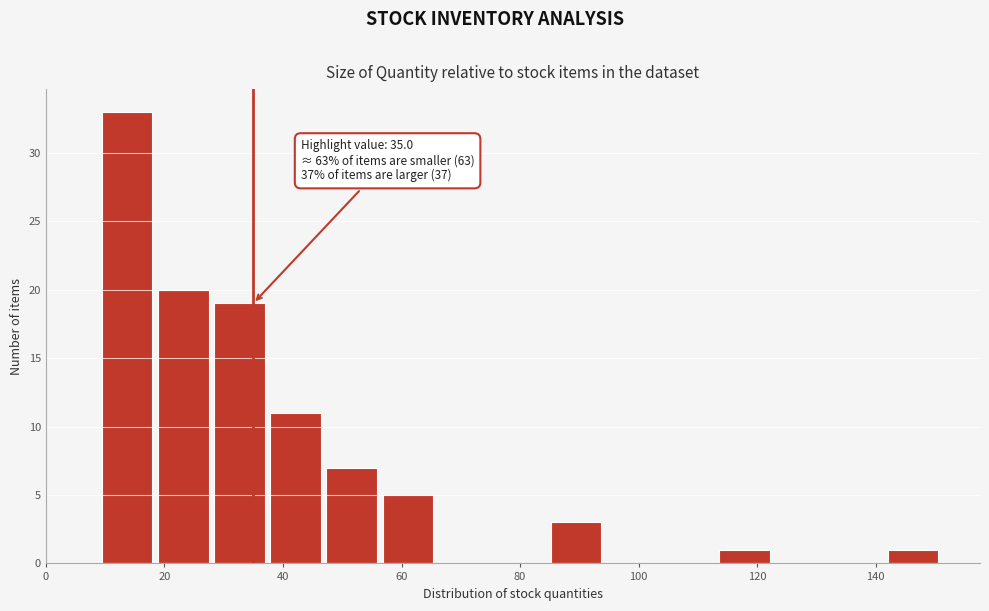

Which range on the x-axis has the tallest bar?

10 to 18